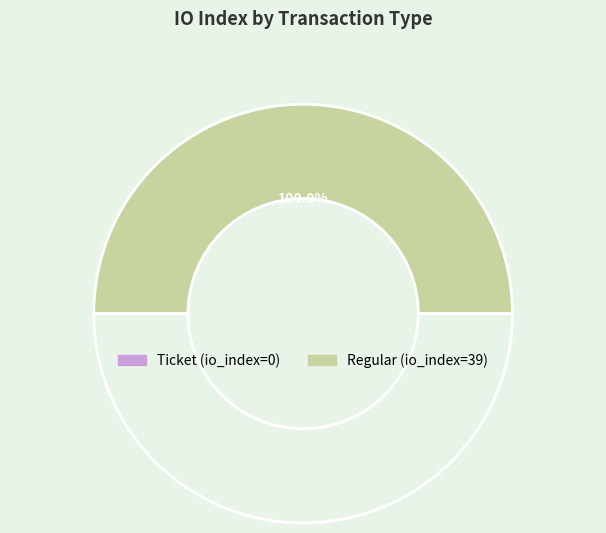

Is the sum of Regular (io_index=39) and Ticket (io_index=0) greater than half?

Yes